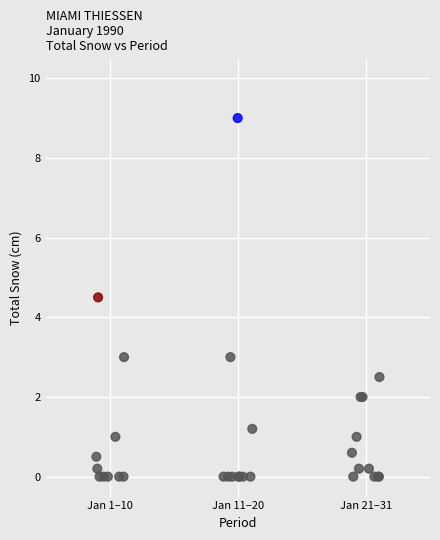

What Y value in the scatter plot is closest to 4?

4.5